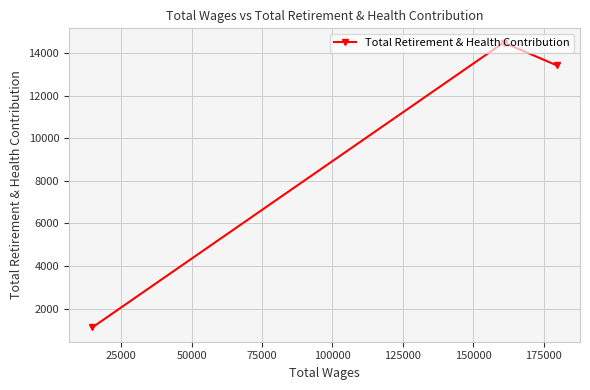

What is the greatest value displayed?

14491